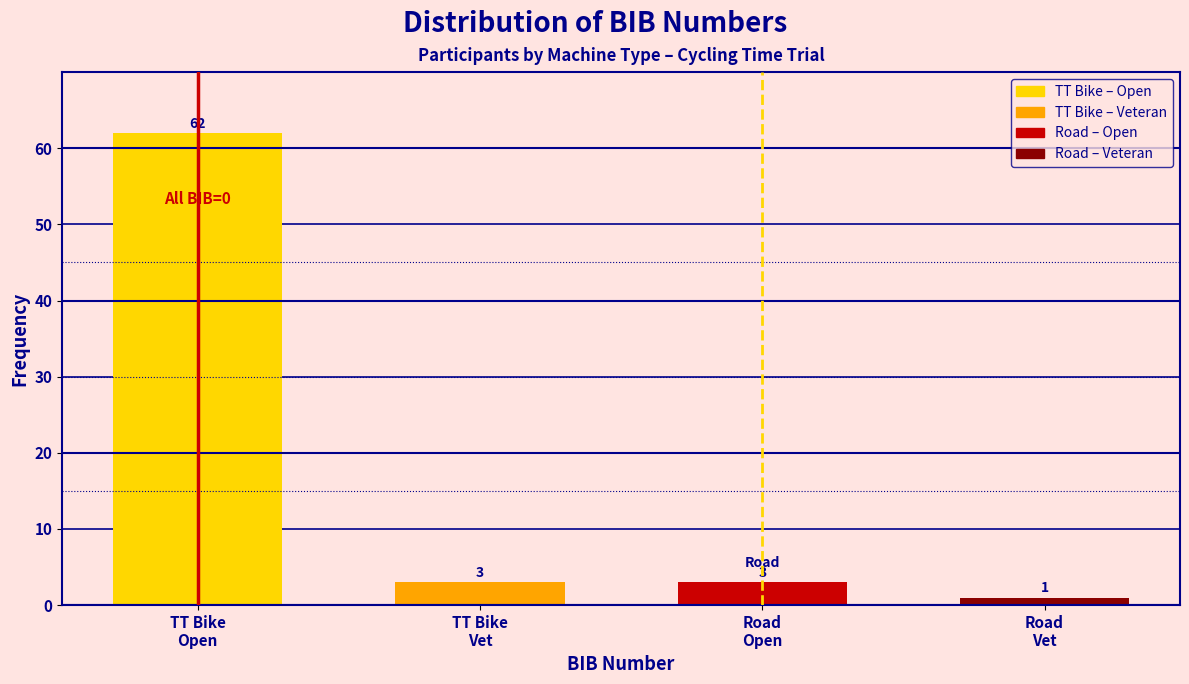

Reading right to left, transcribe all the data shown in this chart.

1	3	3	62